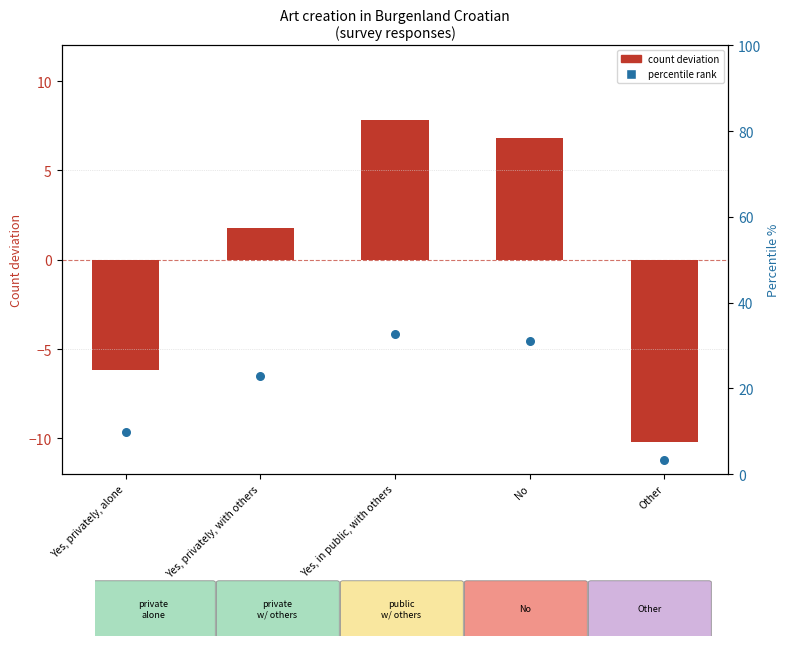

What are all the series names shown in the legend?

count deviation, percentile rank